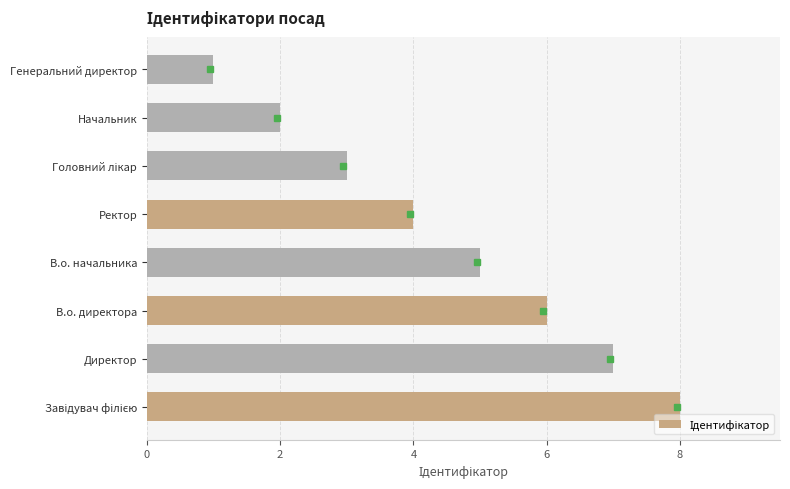

The value at Начальник is 3. True or false?

False